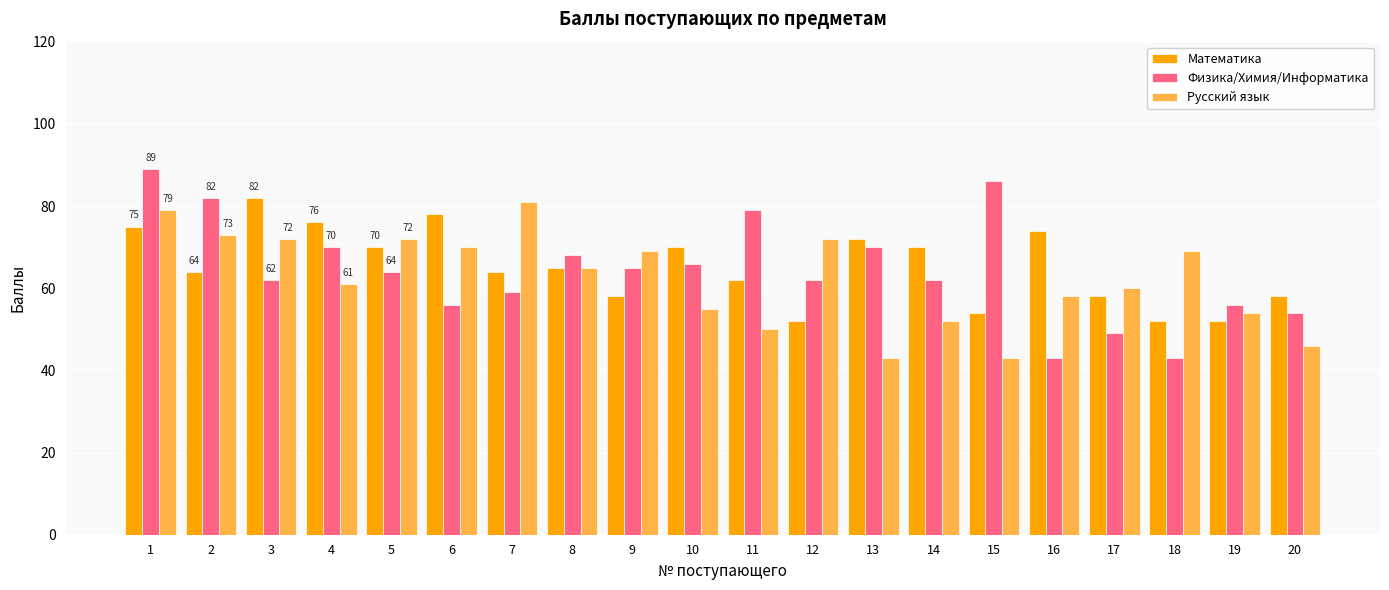

Are the bars grouped side by side (vs. stacked)?

Yes